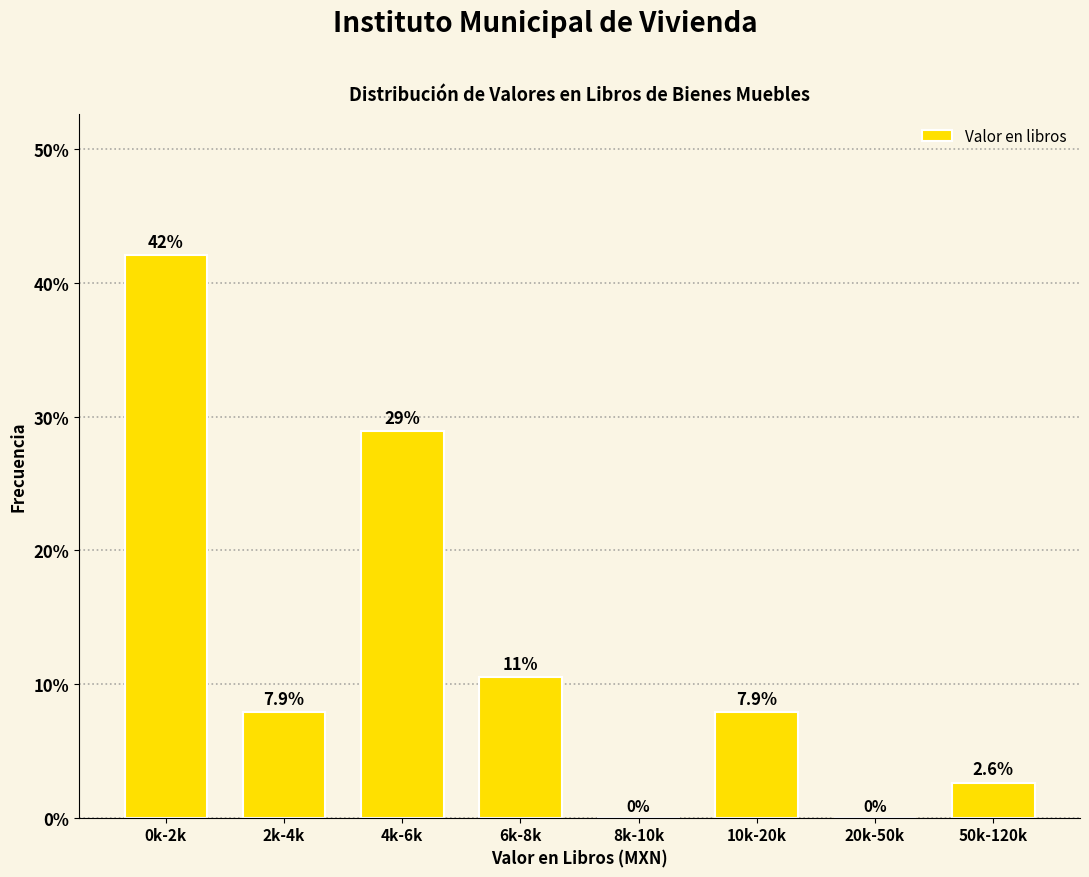

Reading left to right, transcribe all the data shown in this chart.

0k-2k=42.1	2k-4k=7.9	4k-6k=28.9	6k-8k=10.5	8k-10k=0.0	10k-20k=7.9	20k-50k=0.0	50k-120k=2.6